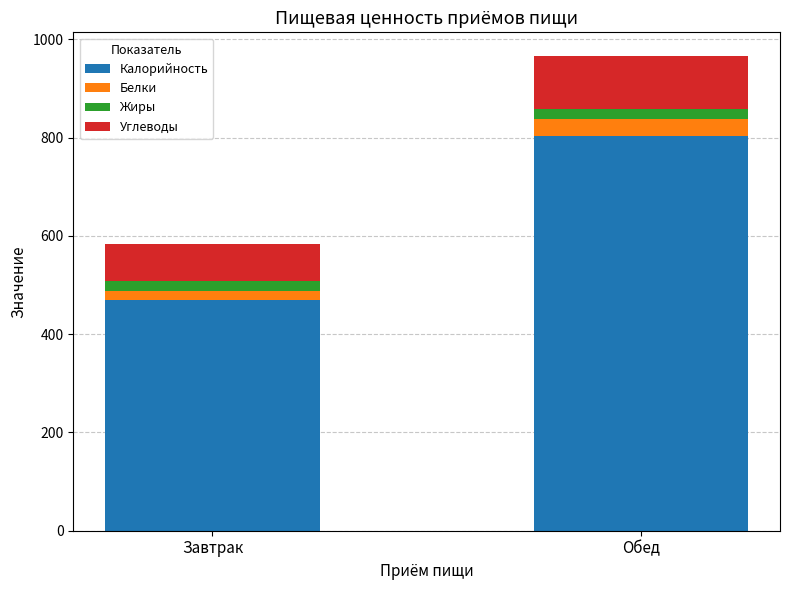

Is it true that Калорийность equals 468.8 at Завтрак?

True